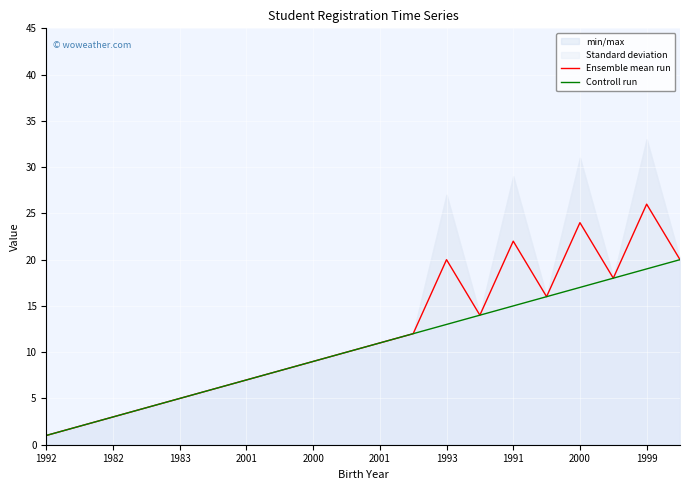

What is the sum of the Controll run values at 1991 and 1999?

34